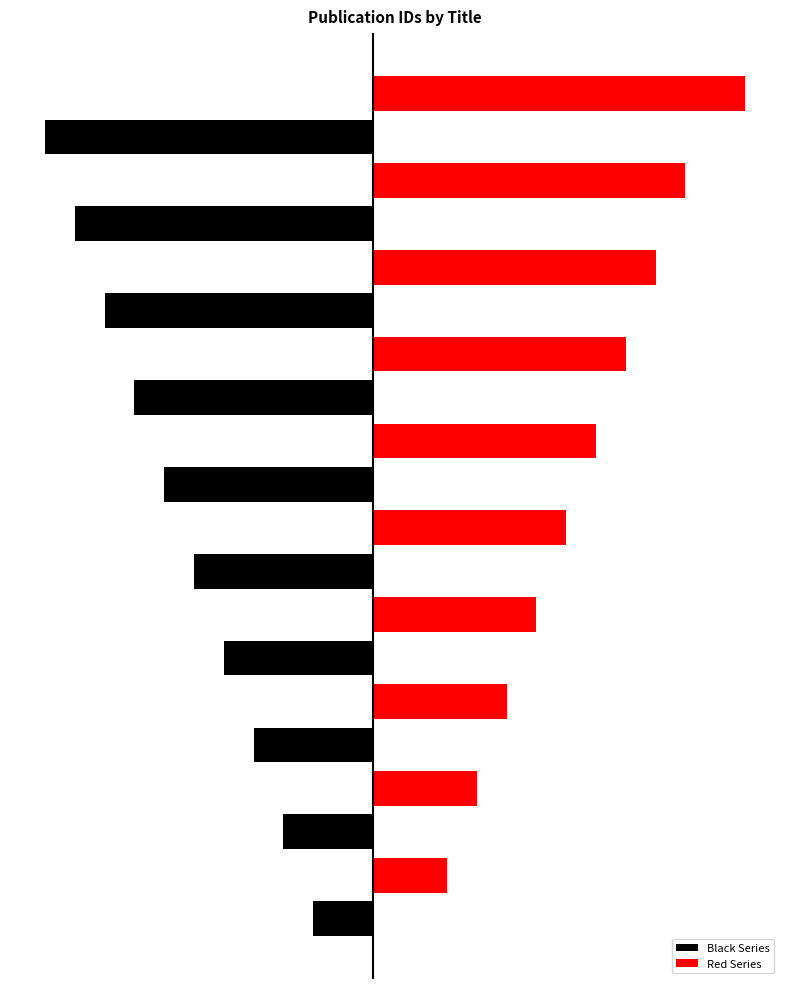

What are all the series names shown in the legend?

Black Series, Red Series